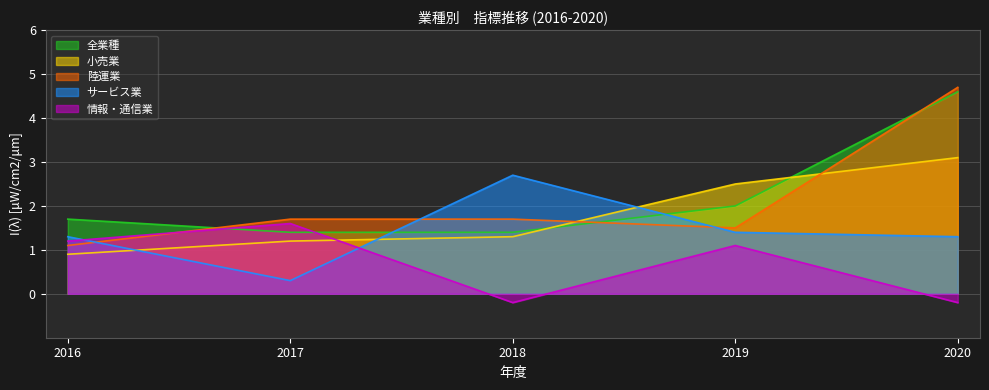

The value of 情報・通信業 at 2020 is -0.3. True or false?

False